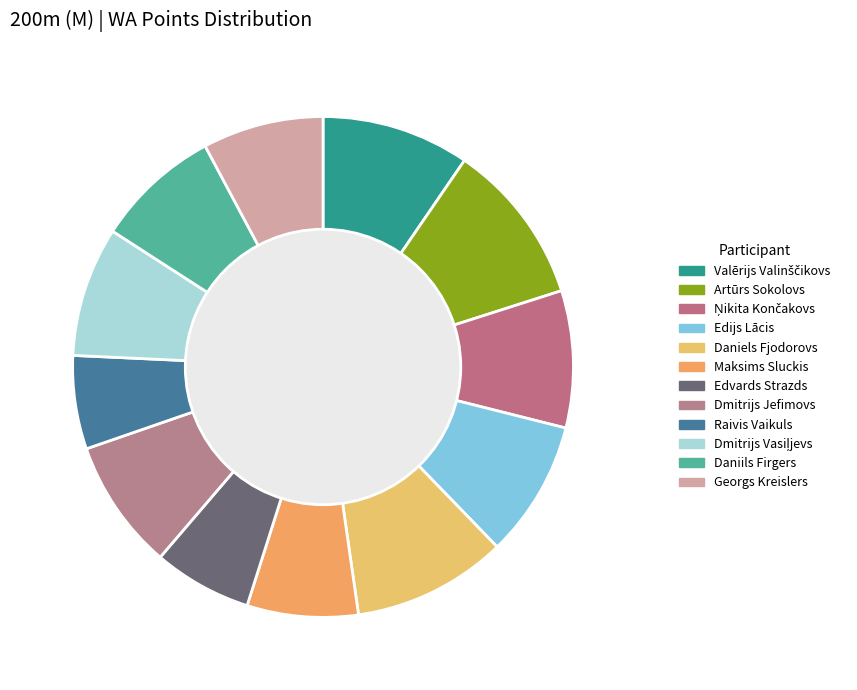

To the nearest percent, what is the difference between the Maksims Sluckis and Edijs Lācis slice percentages?

2%